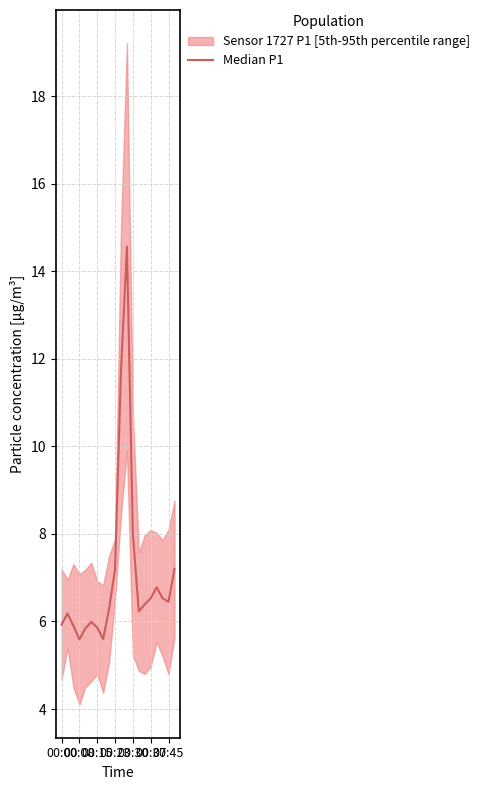

Read the value at 16.

6.8